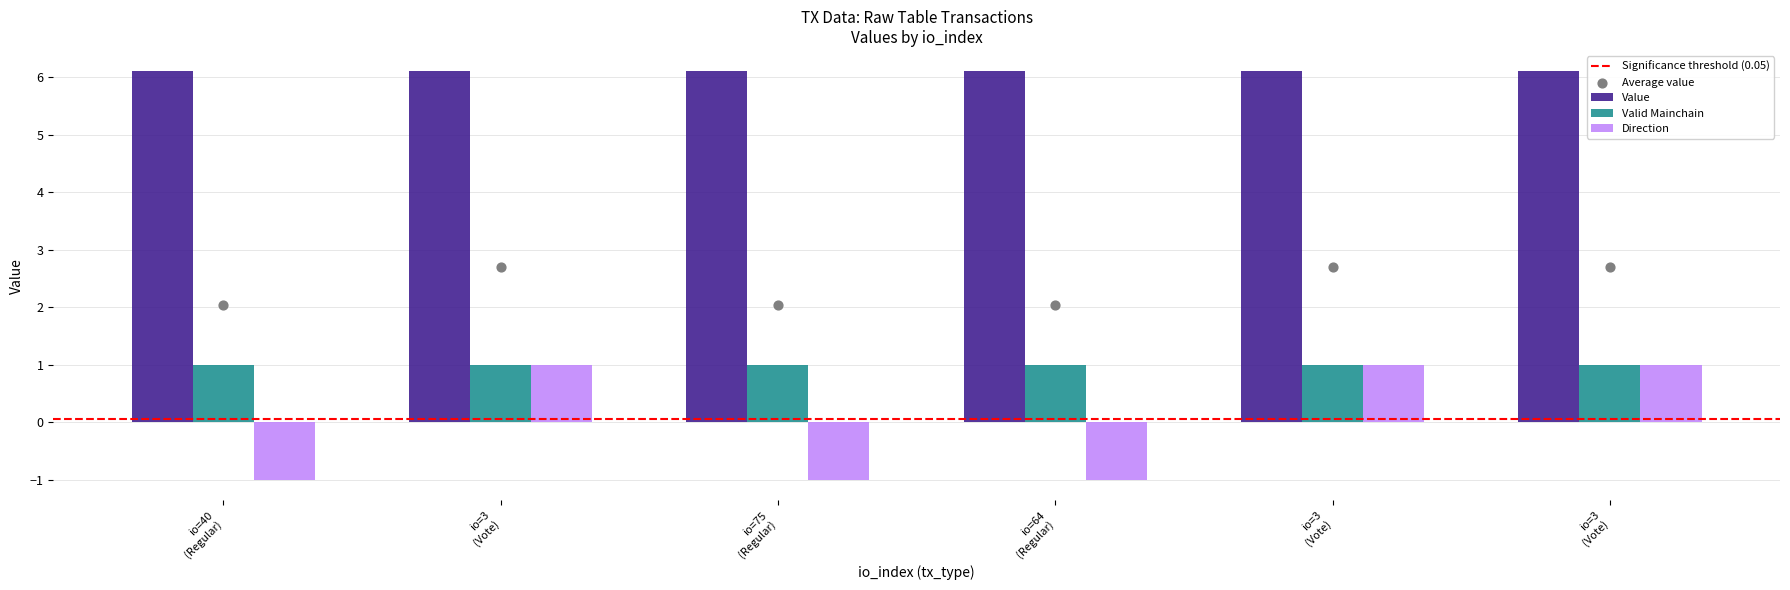

Which series has the largest Y range (max minus min)?

direction_numeric